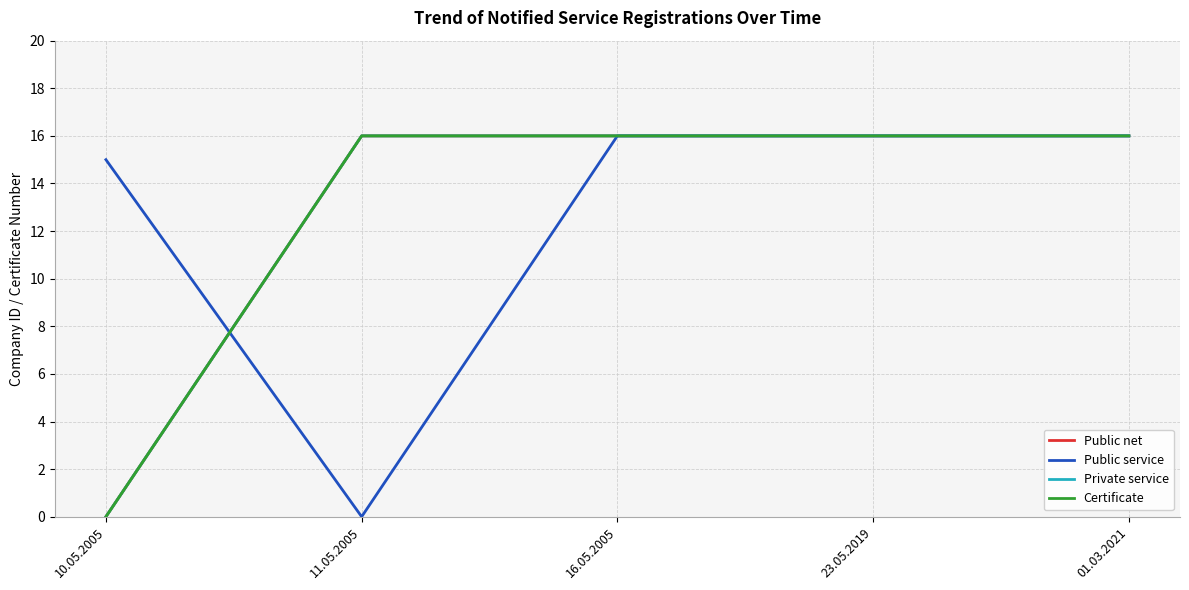

Is this an area chart (filled region under the line)?

No